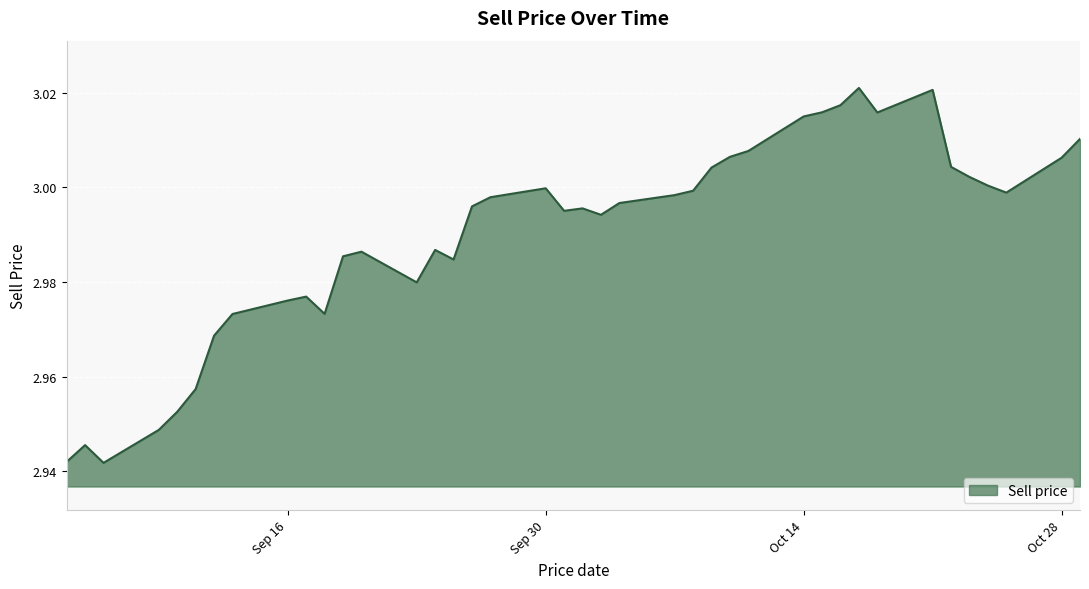

True or false: there are more than 2 points higher than both neighbors.

True